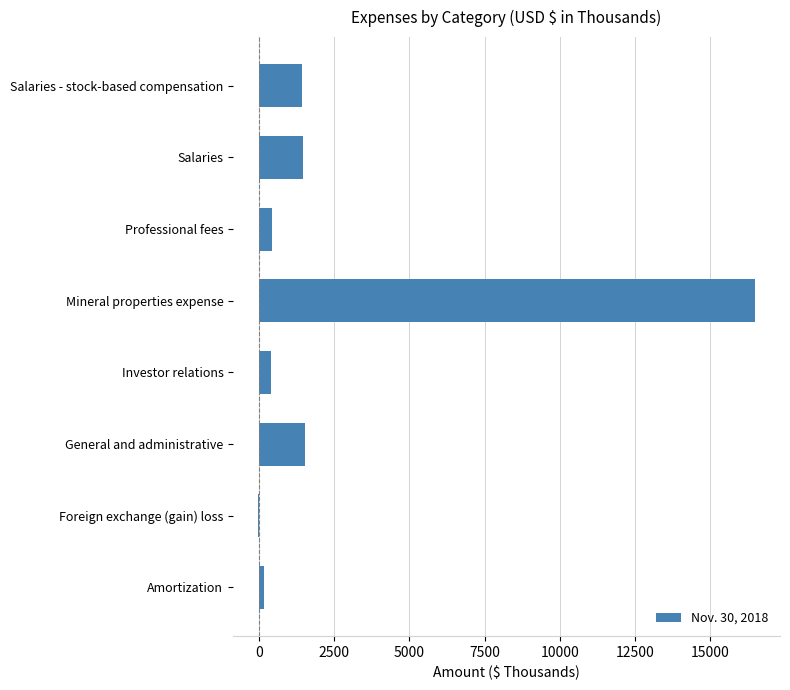

What is the ratio of the value at Professional fees to the value at General and administrative?

0.3